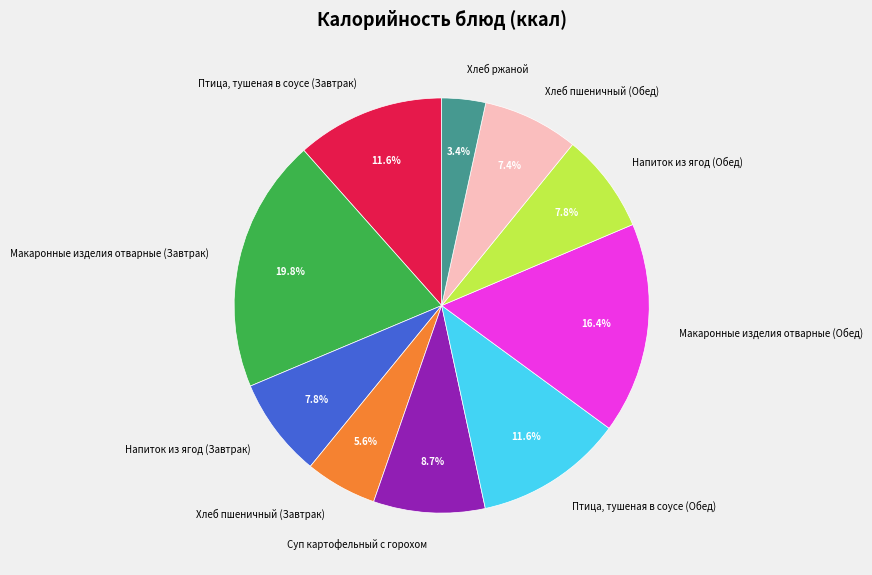

Is it true that Хлеб пшеничный (Обед) is 18% of the pie?

False